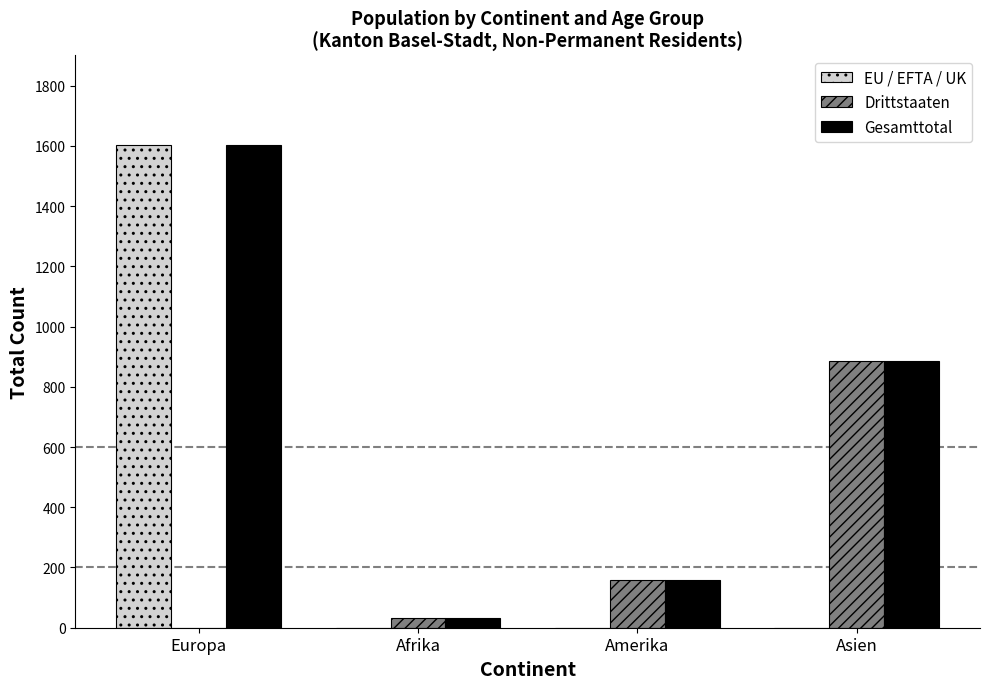

At which label is Drittstaaten closest to 443?

Amerika